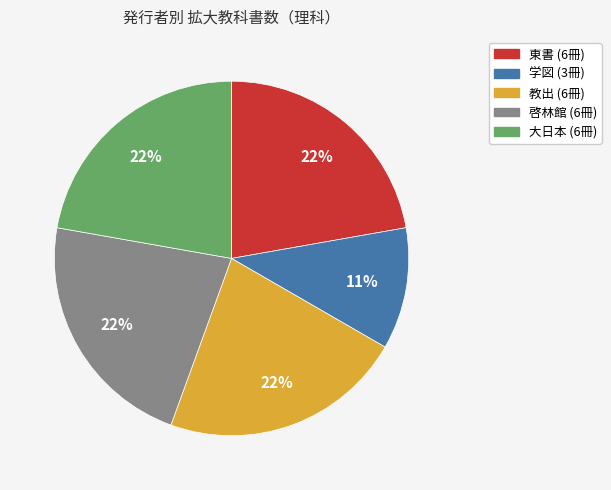

How many slices are in this pie chart?

5